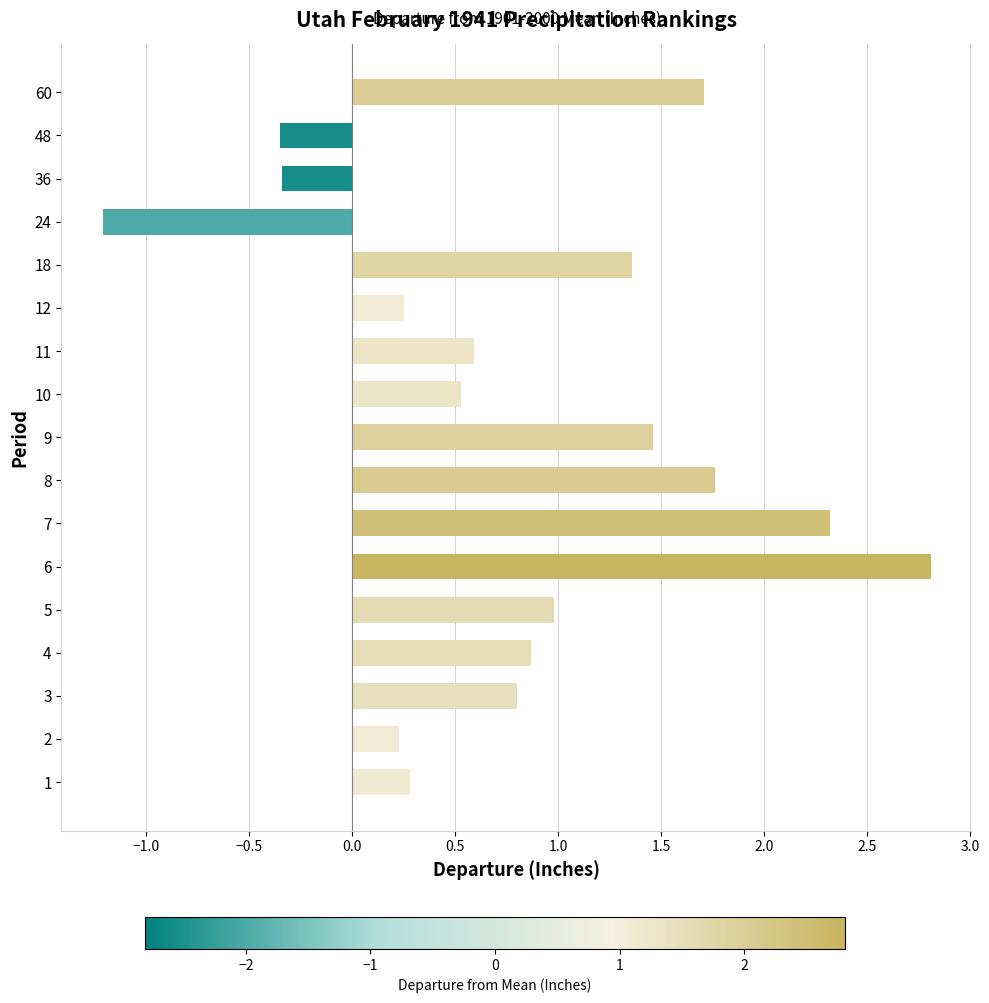

How many negative values are there?

3